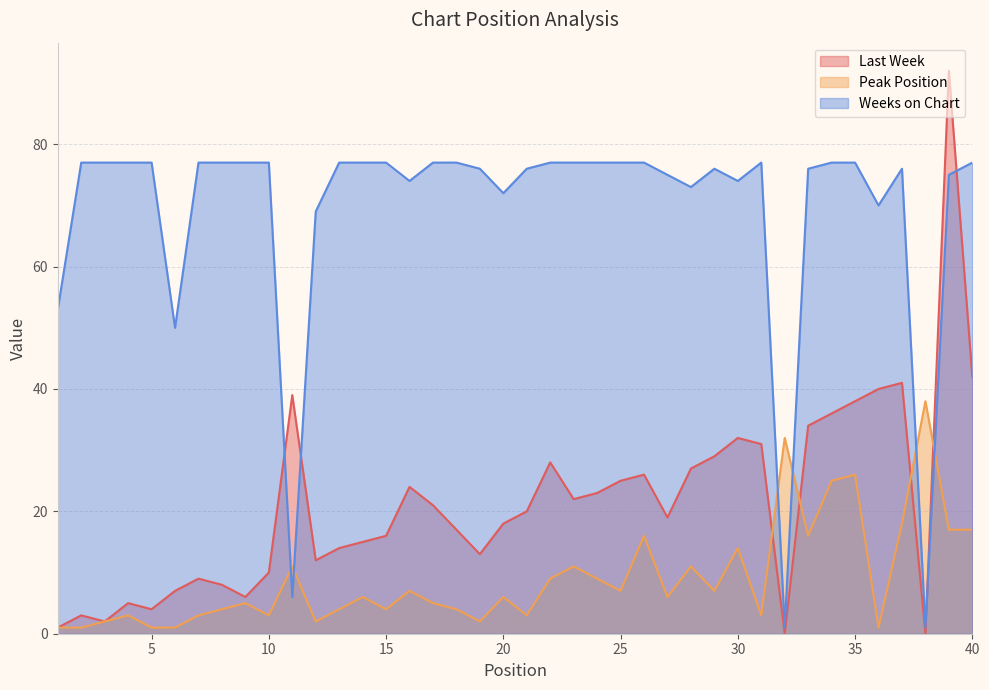

Which series changed the most between 13 and 35?

Last Week